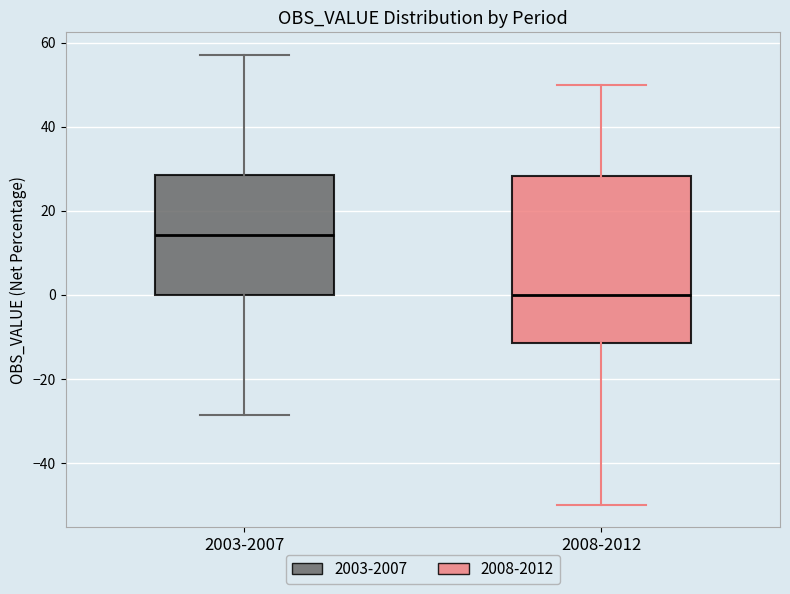

Where is the lower edge of the box for 2003-2007 on the y-axis? The values are not printed on the chart, so give them approximately, as read against the axis.

0